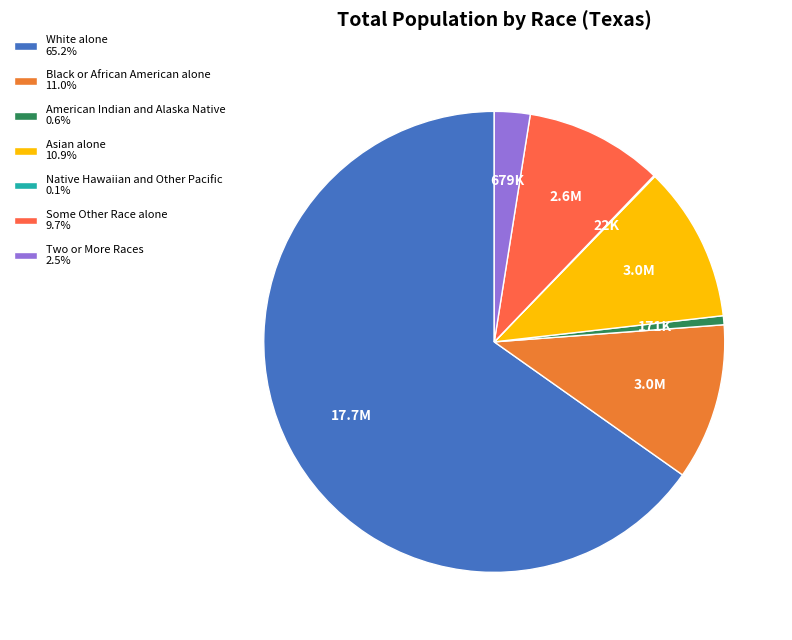

To the nearest percent, what percentage of the pie is Two or More Races?

3%